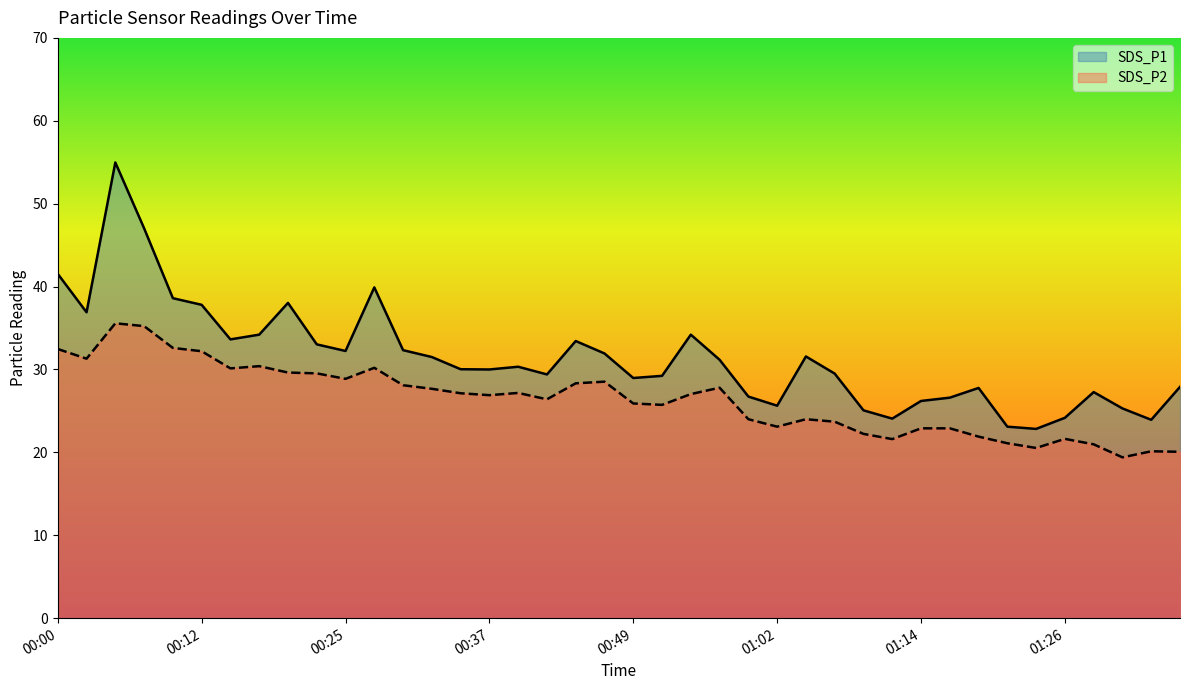

Rank the series by their average value, from highest to lowest.

SDS_P1, SDS_P2